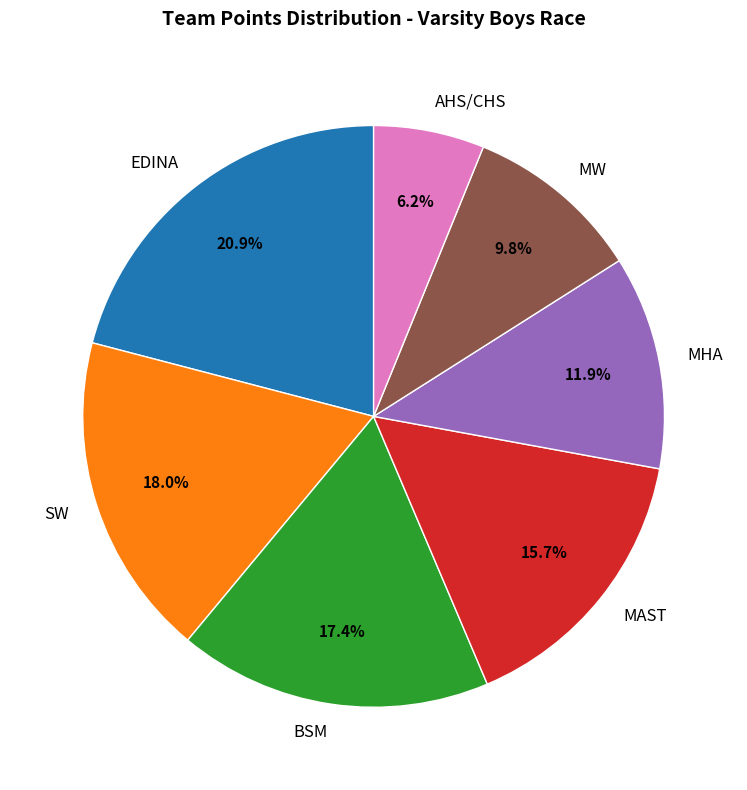

Between AHS/CHS and BSM, which is larger?

BSM